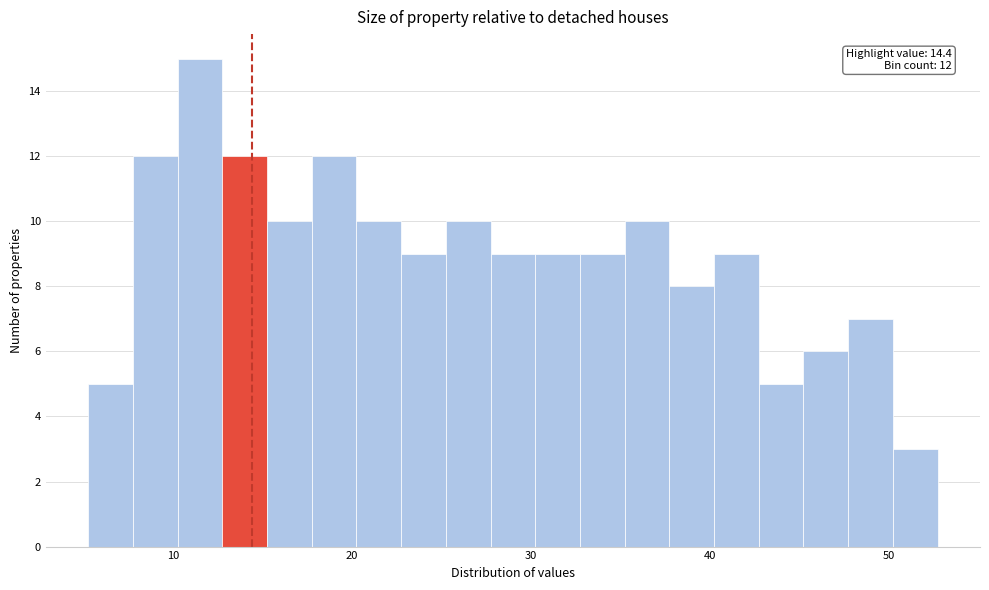

Around what value on the x-axis is the tallest bar? Give the approximate position of its centre, as read against the axis.

12